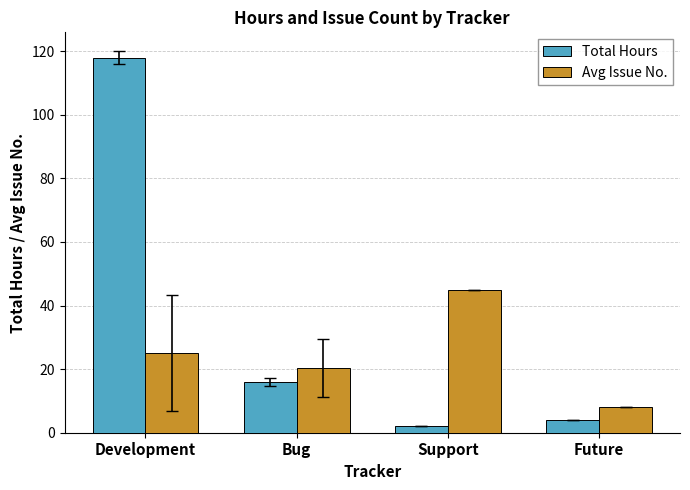

Are the bars grouped side by side (vs. stacked)?

Yes